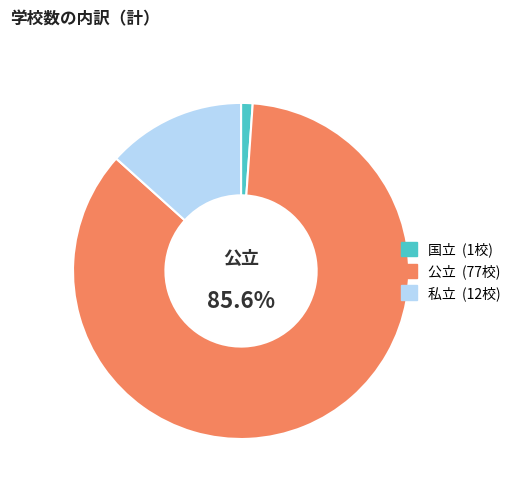

Is there a majority slice in this chart?

Yes